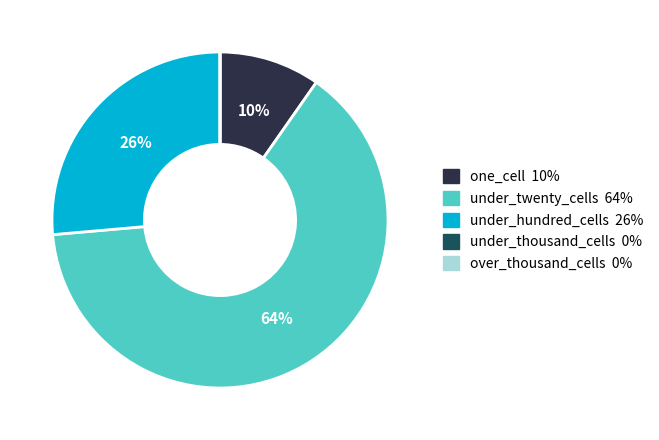

To the nearest percent, what portion does under_twenty_cells represent?

64%